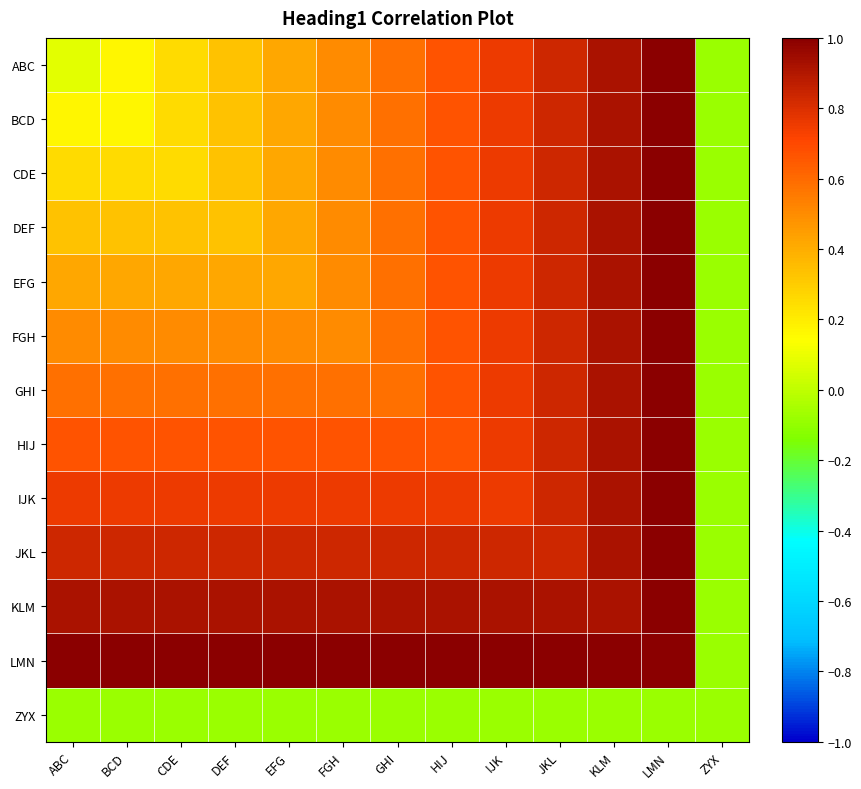

How many distinct data groups are displayed?

13